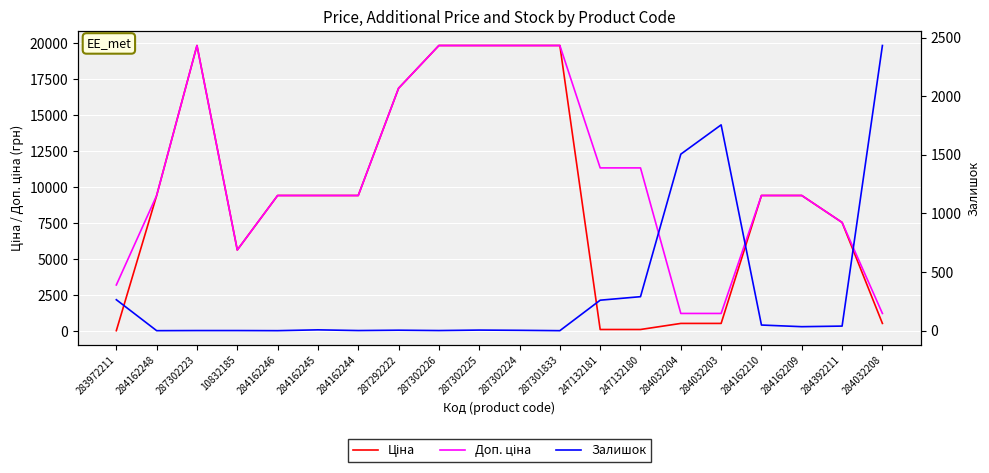

How many lines are shown in the chart?

3